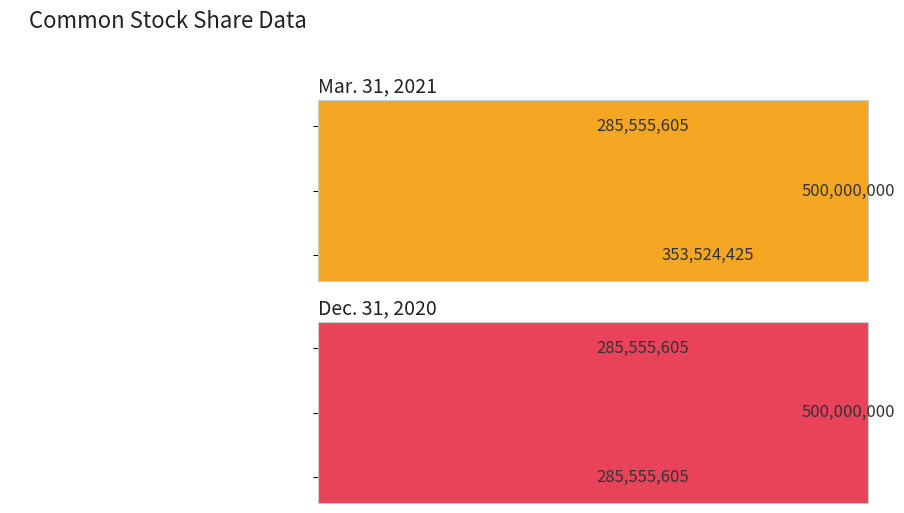

What is the approximate value of Dec. 31, 2020 at Common stock, shares outstanding?

285555605